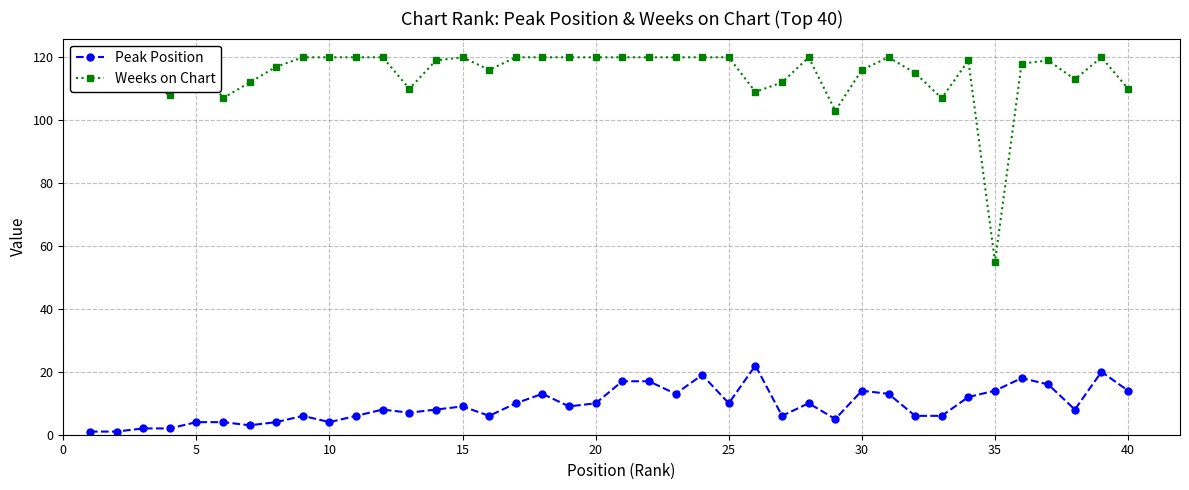

What is the value of the Peak Position point at the 13th from the left?

7